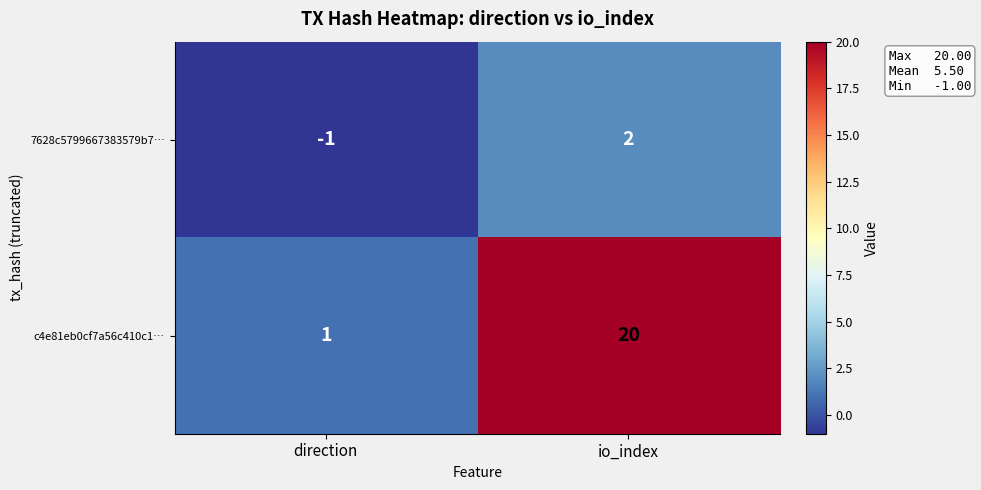

Is the value of 7628c5799667383579b7… at io_index greater than the value of c4e81eb0cf7a56c410c1… at direction?

Yes